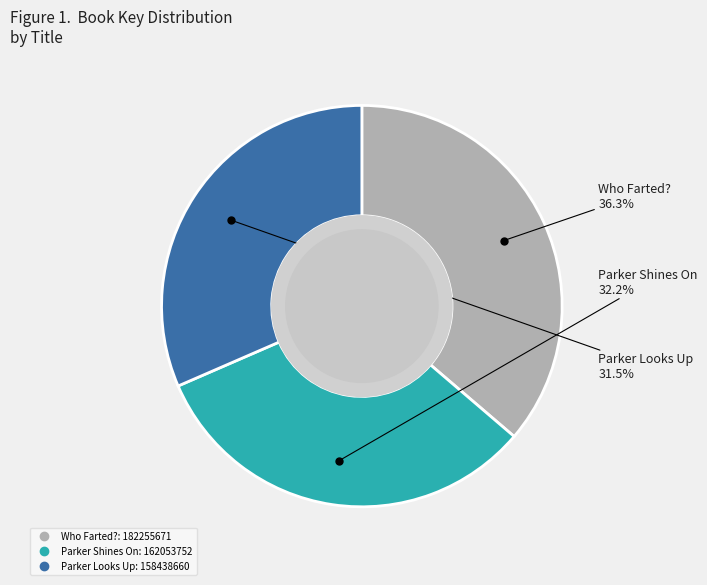

To the nearest percent, what percentage of the pie is Parker Shines On?

32%